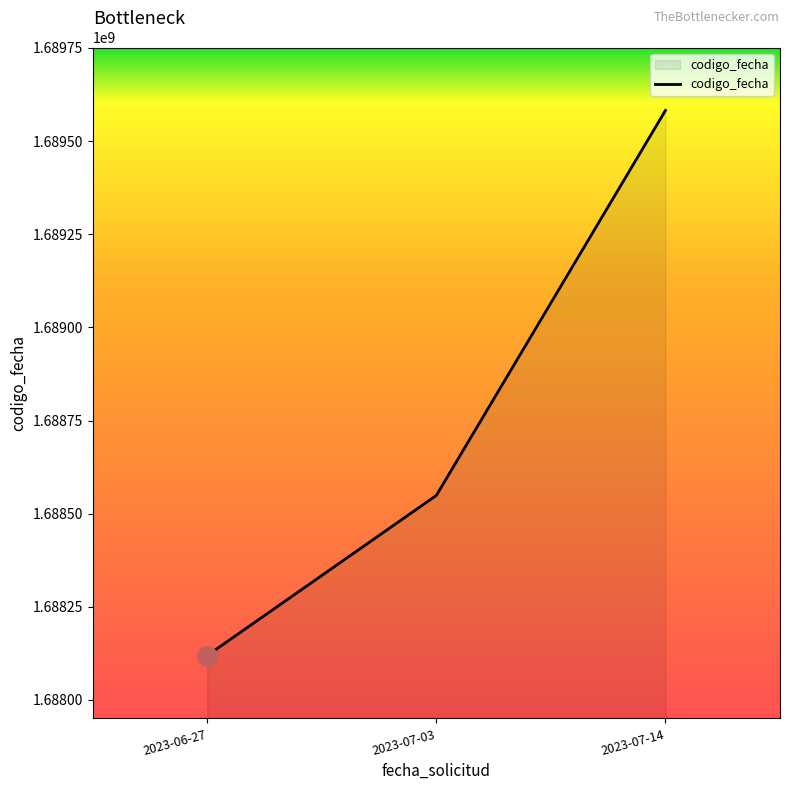

True or false: the data shows 369517022 at 2023-07-03.

False